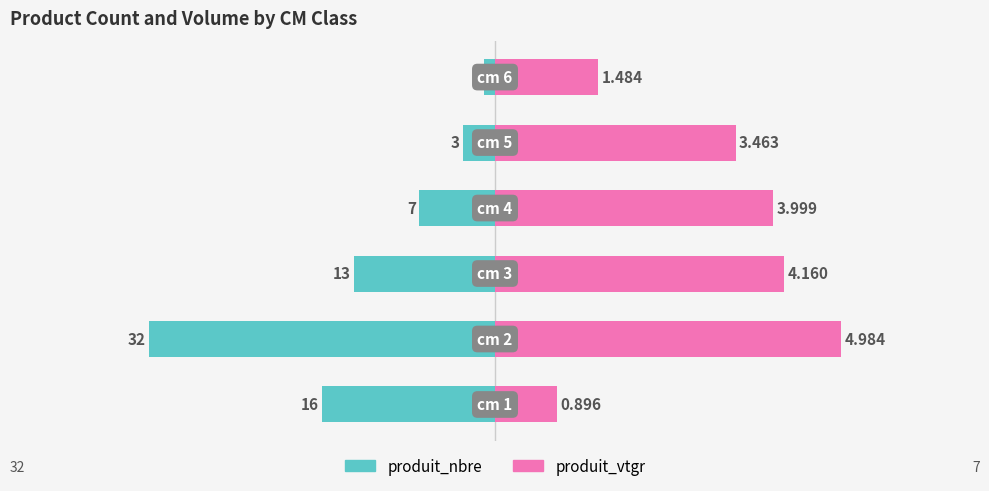

Which has a higher value, 5 or 0?

5